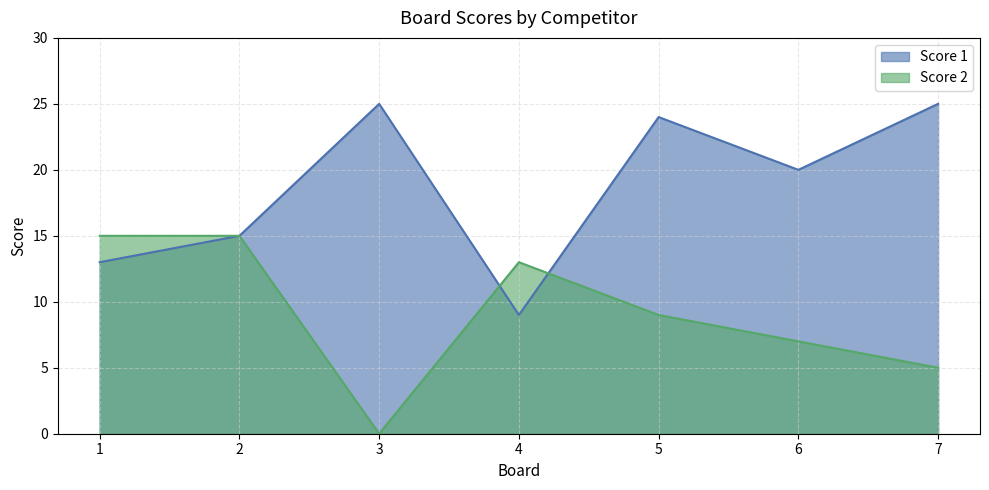

What are all the series names shown in the legend?

Score 1, Score 2